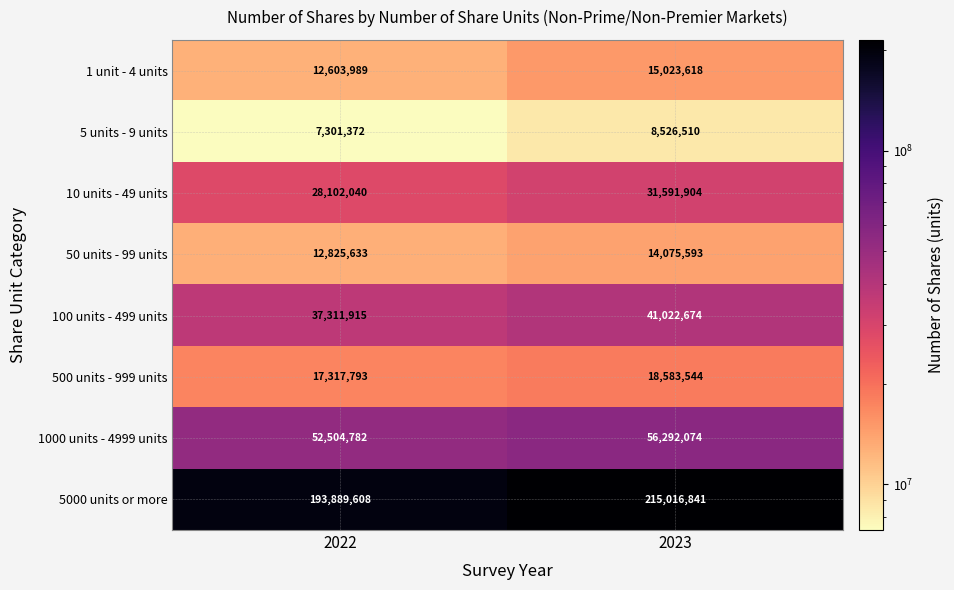

True or false: 10 units - 49 units has a value of 49761512 at 2022.

False